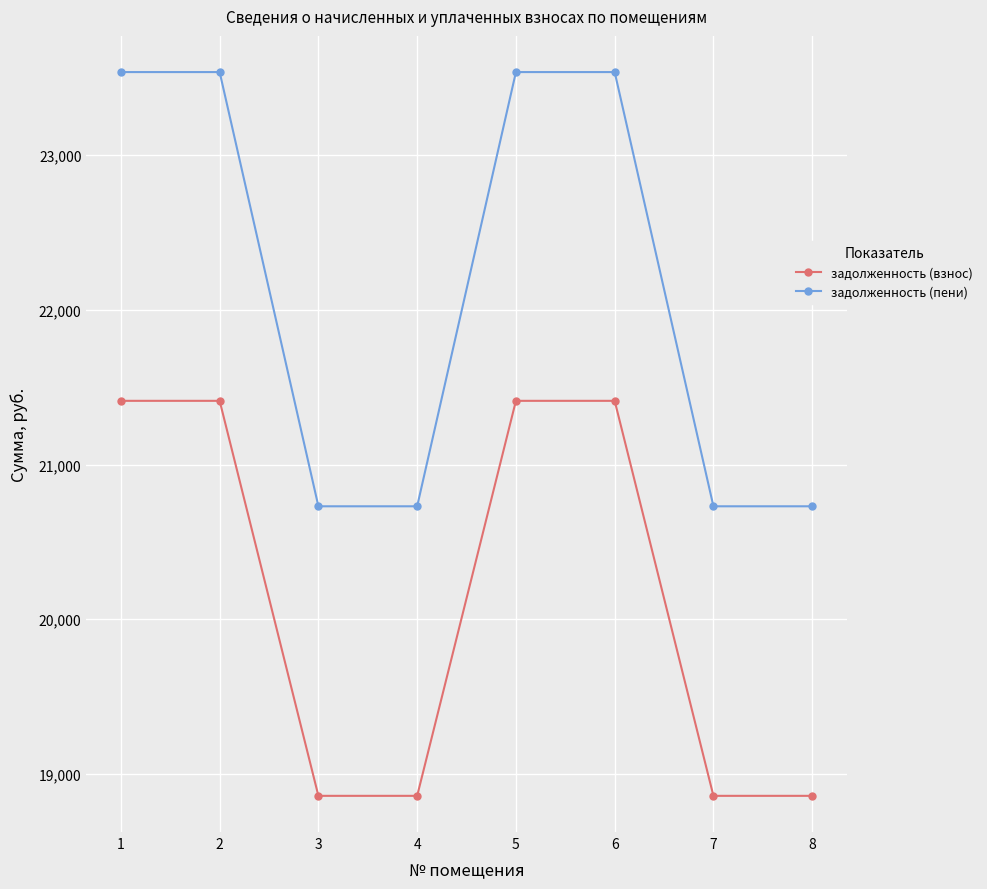

What is the value of the задолженность (взнос) point at the 8th from the left?

18858.2